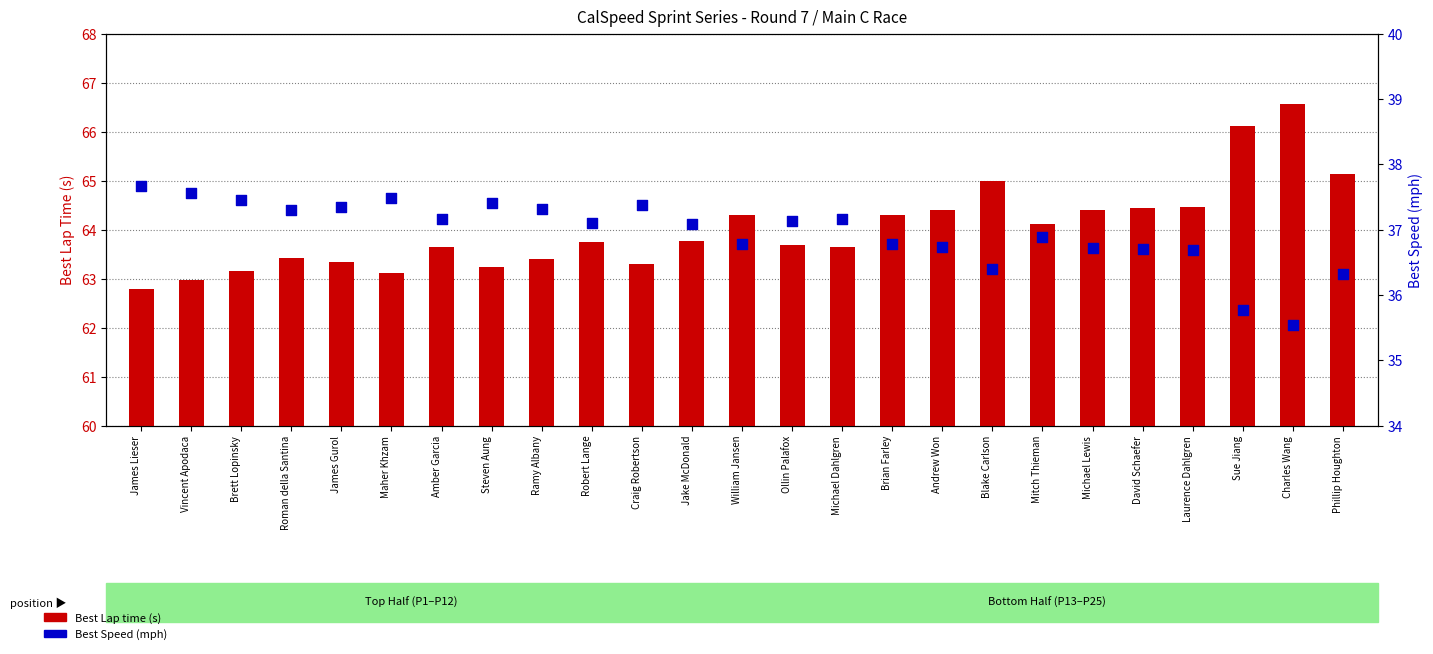

At which category is the sum across all series the highest?

Charles Wang